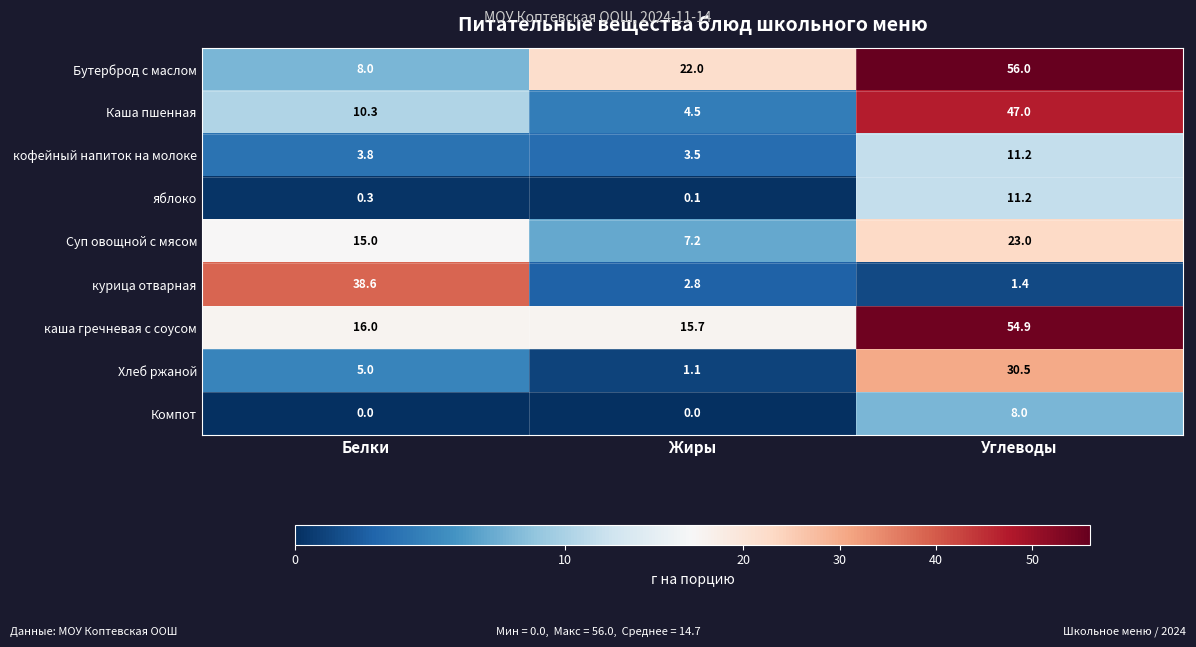

Reading left to right, transcribe all the data shown in this chart.

Бутерброд с маслом: Белки=8.0	Жиры=22.0	Углеводы=56.0
Каша пшенная: Белки=10.3	Жиры=4.5	Углеводы=47.0
кофейный напиток на молоке: Белки=3.8	Жиры=3.5	Углеводы=11.2
яблоко: Белки=0.3	Жиры=0.1	Углеводы=11.2
Суп овощной с мясом: Белки=15.0	Жиры=7.2	Углеводы=23.0
курица отварная: Белки=38.6	Жиры=2.8	Углеводы=1.4
каша гречневая с соусом: Белки=16.0	Жиры=15.7	Углеводы=54.9
Хлеб ржаной: Белки=5.0	Жиры=1.1	Углеводы=30.5
Компот: Белки=0.0	Жиры=0.0	Углеводы=8.0